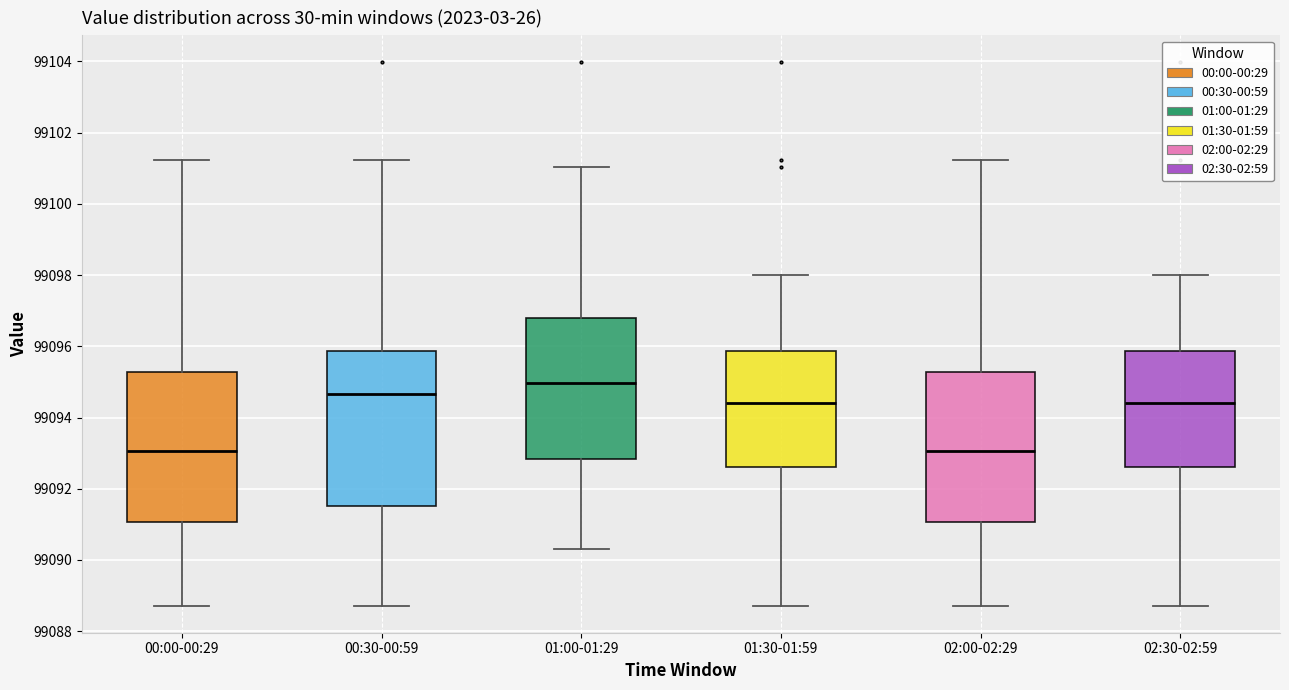

Reading left to right, transcribe this box plot: for each box, give where its median line is, the range the box spans, and where its two whiskers end, as read against the y-axis. The values are not printed on the chart, so give them approximately, as read against the axis.

00:00-00:29: median 99093.0, box 99091.0 to 99095.2, whiskers 99088.8 to 99101.2
00:30-00:59: median 99094.6, box 99091.6 to 99095.8, whiskers 99088.8 to 99101.2
01:00-01:29: median 99095.0, box 99092.8 to 99096.8, whiskers 99090.4 to 99101.0
01:30-01:59: median 99094.4, box 99092.6 to 99095.8, whiskers 99088.8 to 99098.0
02:00-02:29: median 99093.0, box 99091.0 to 99095.2, whiskers 99088.8 to 99101.2
02:30-02:59: median 99094.4, box 99092.6 to 99095.8, whiskers 99088.8 to 99098.0